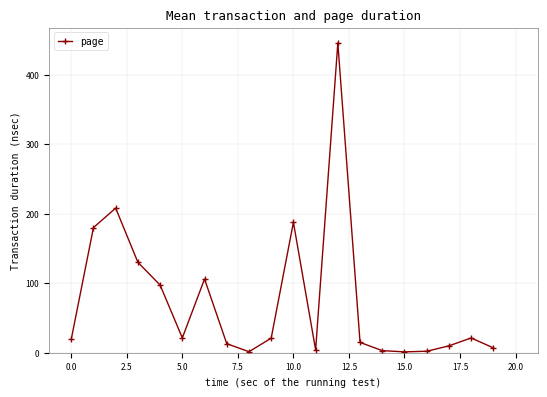

What is the difference between the maximum and second lowest values?

444.0